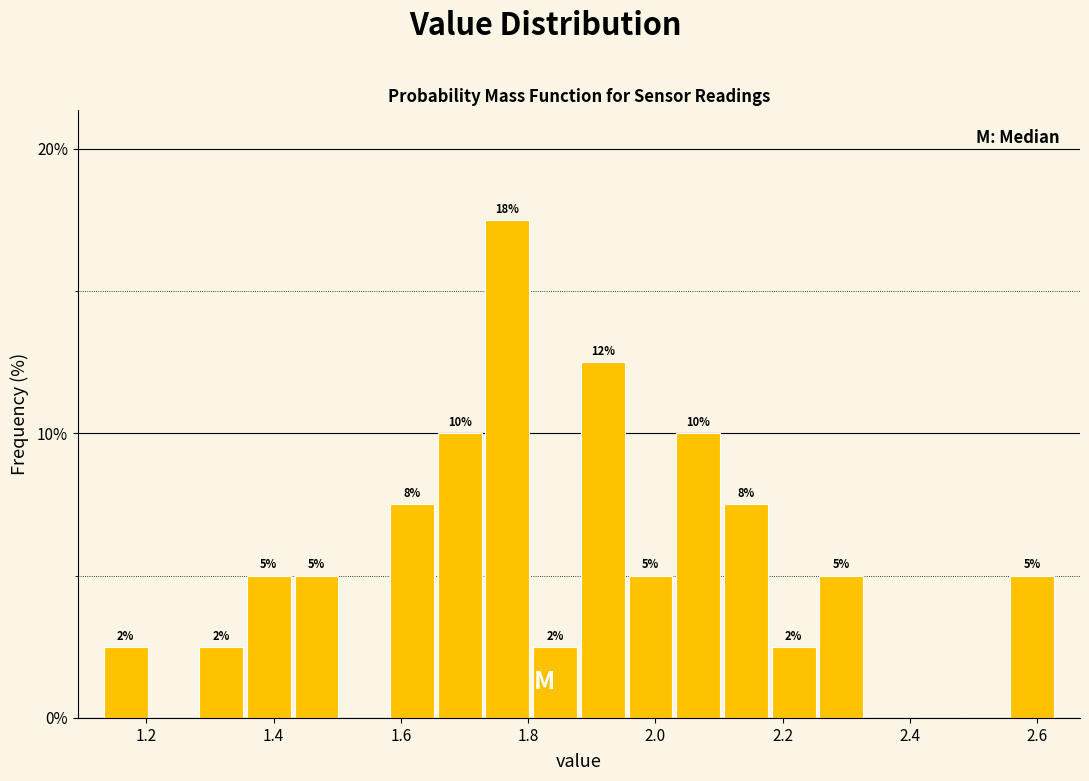

Read against the x-axis, roughly where is the centre of the tallest bar?

1.76